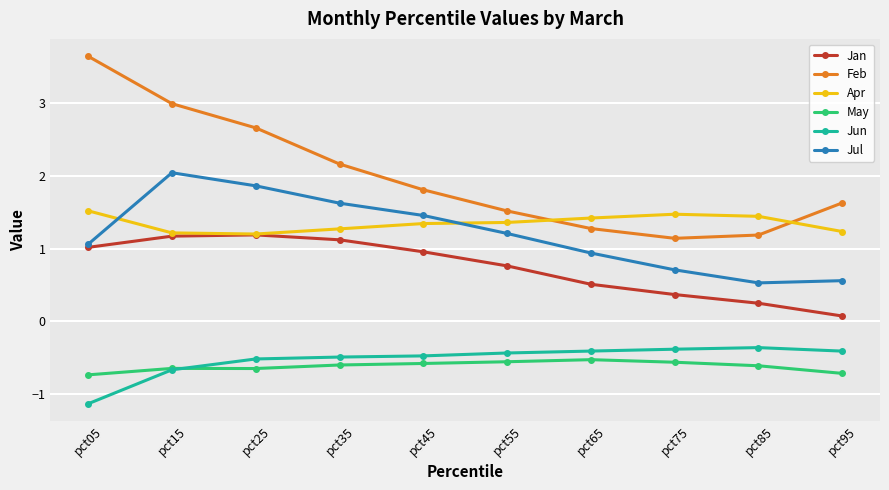

What value does the Jun series have at pct85?

-0.4